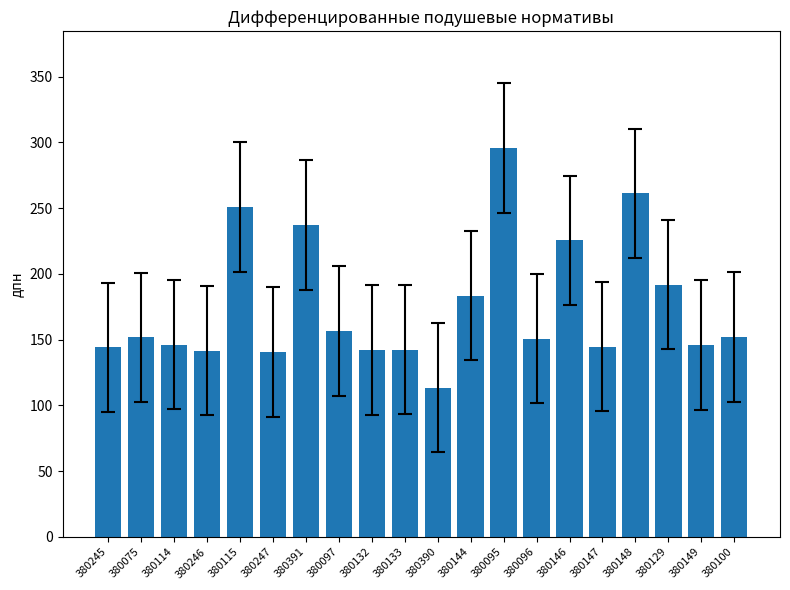

What is the average value?

175.9